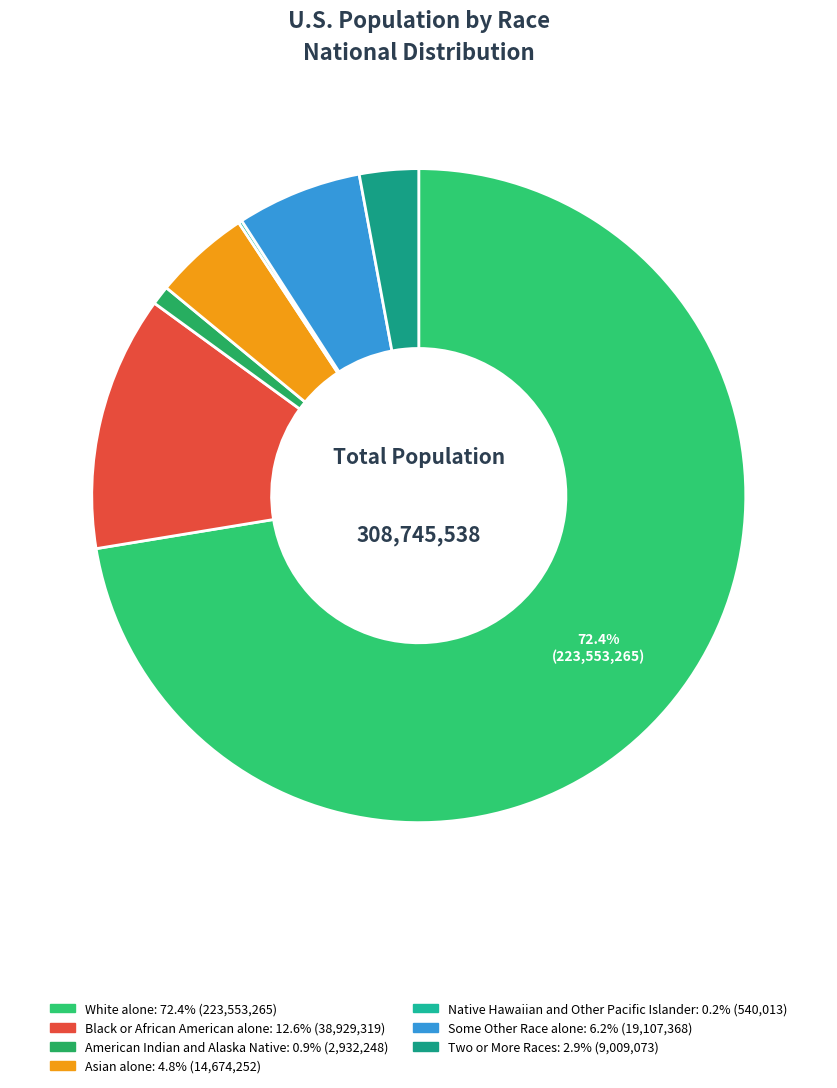

Rank the categories by value from lowest to highest.

Native Hawaiian and Other Pacific Islander, American Indian and Alaska Native, Two or More Races, Asian alone, Some Other Race alone, Black or African American alone, White alone